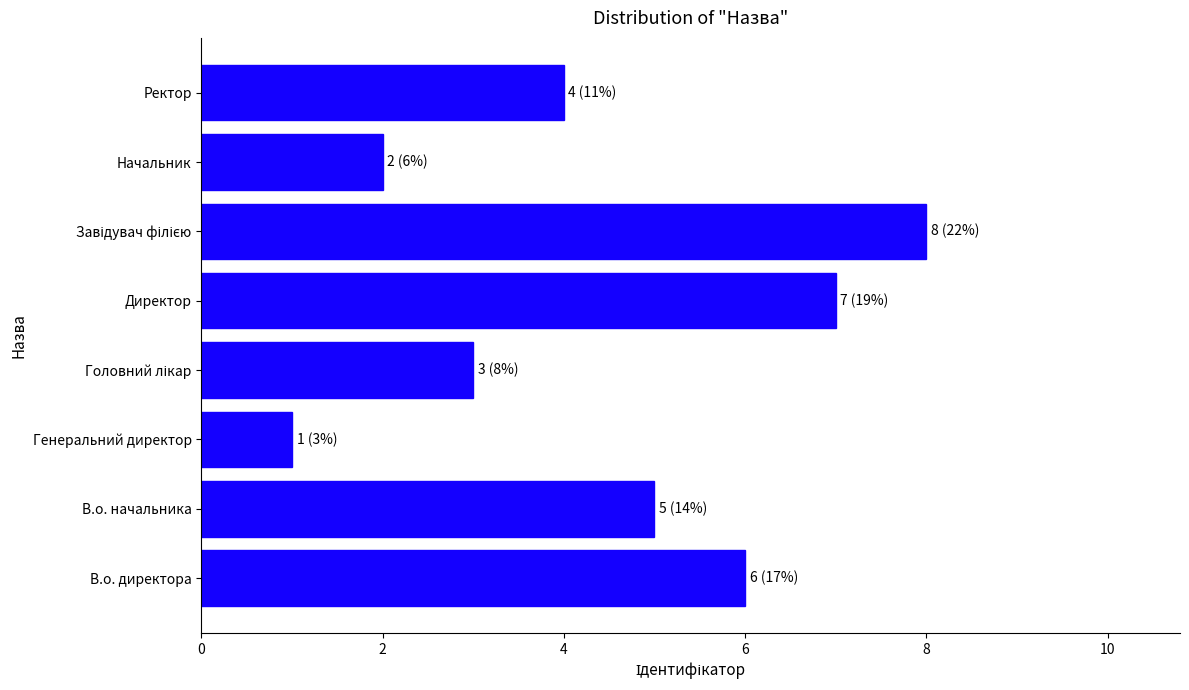

What is the maximum value shown in the chart?

8